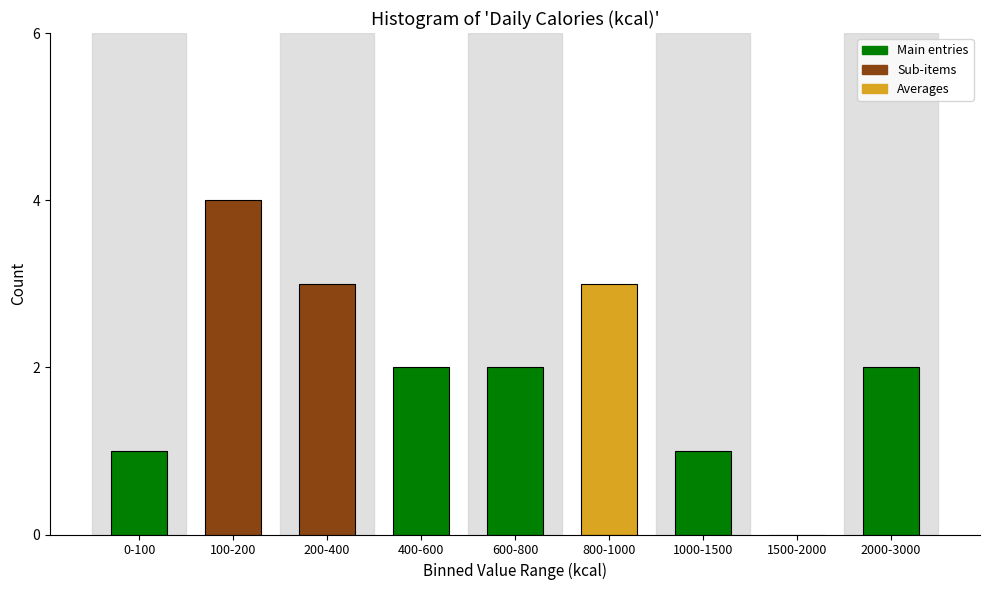

Reading left to right, transcribe all the data shown in this chart.

0-100=1	100-200=4	200-400=3	400-600=2	600-800=2	800-1000=3	1000-1500=1	1500-2000=0	2000-3000=2